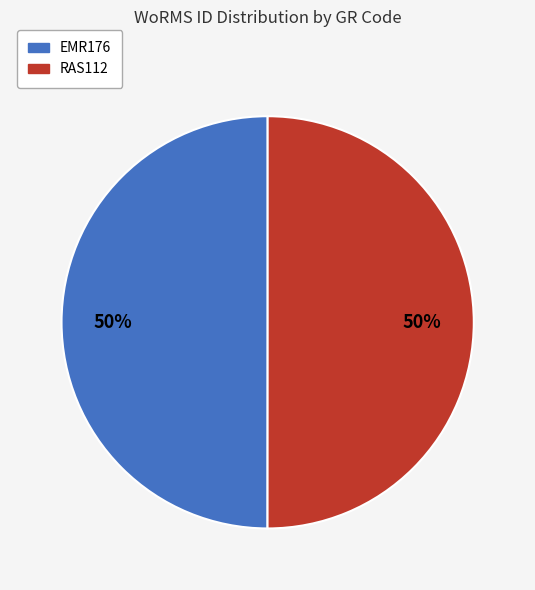

Do EMR176 and RAS112 together represent more than half of the pie?

Yes